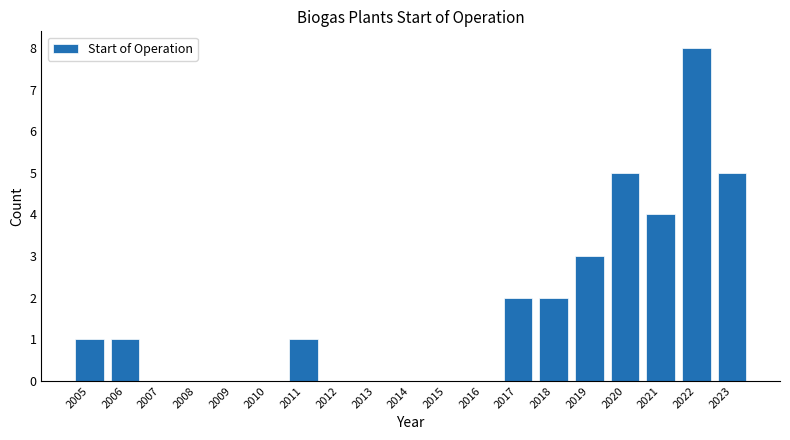

Reading left to right, transcribe all the data shown in this chart.

2005=1	2006=1	2007=0	2008=0	2009=0	2010=0	2011=1	2012=0	2013=0	2014=0	2015=0	2016=0	2017=2	2018=2	2019=3	2020=5	2021=4	2022=8	2023=5